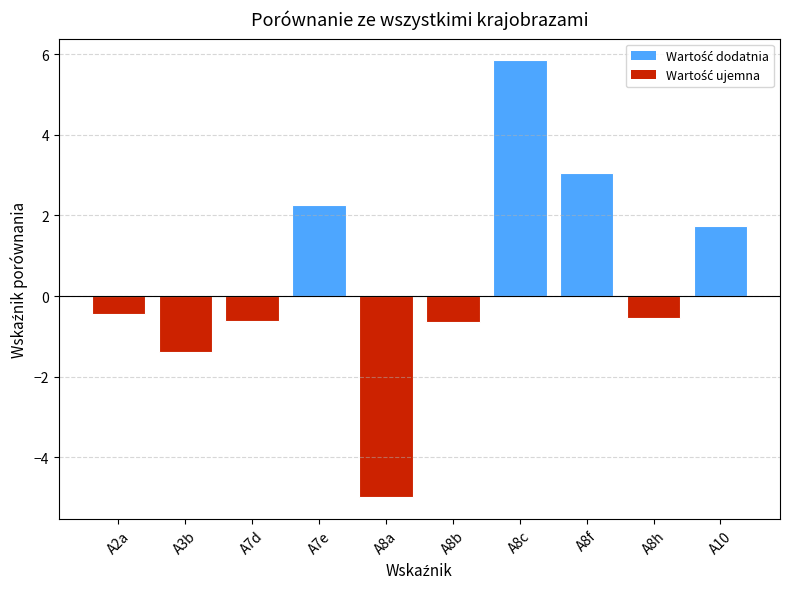

How many data points does each series have?

10